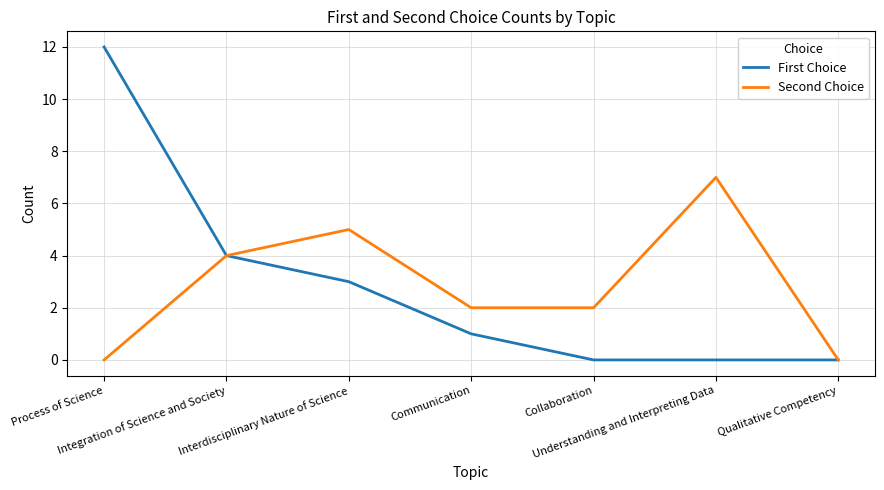

What is the difference between the second highest and minimum values in the Second Choice series?

5